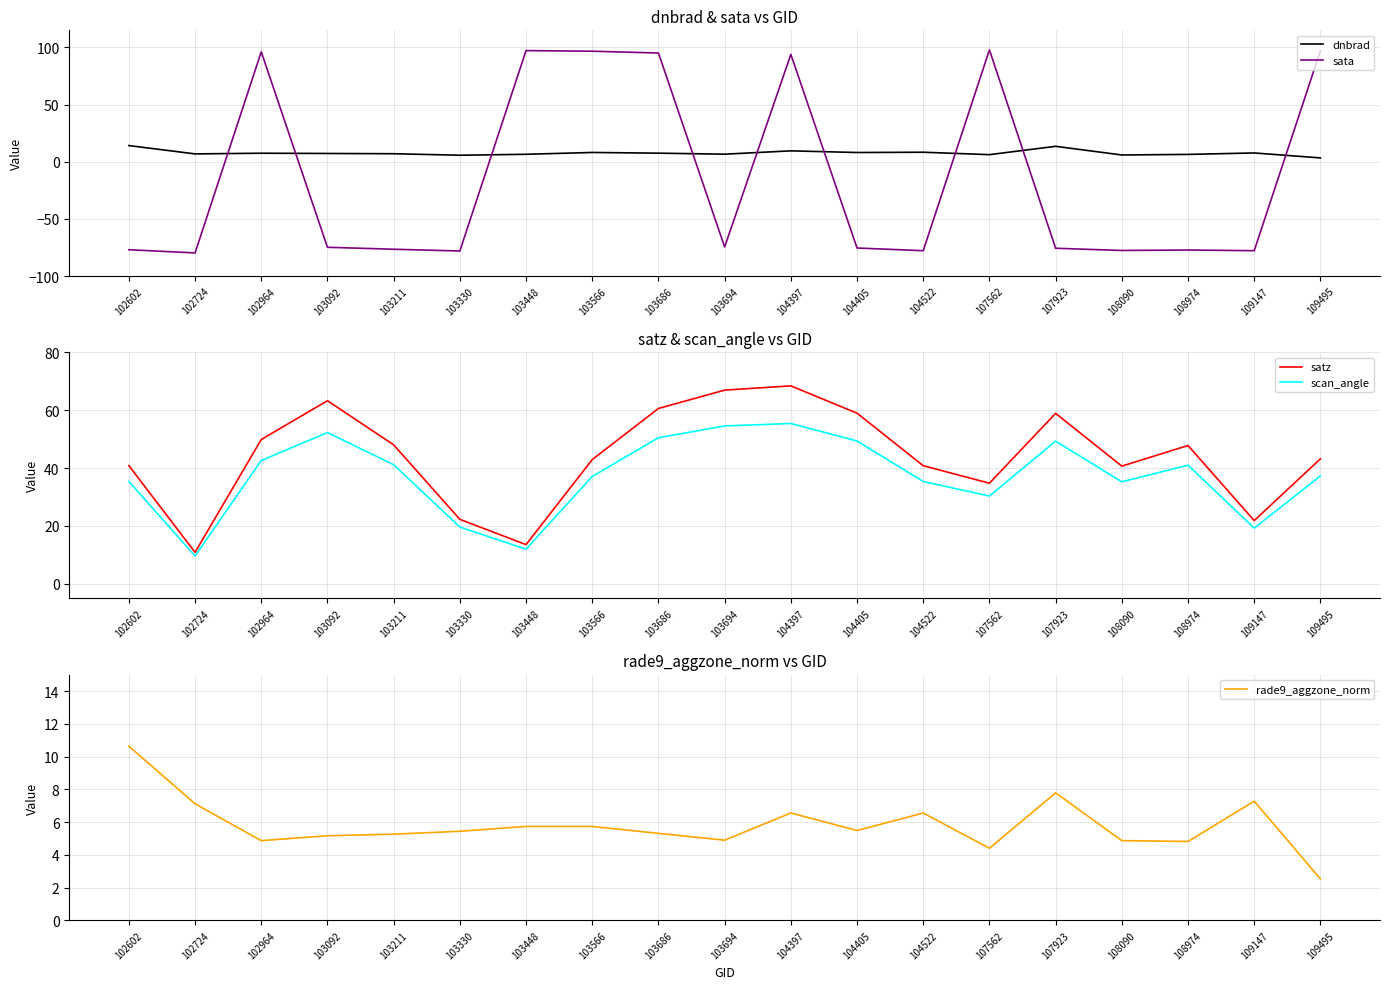

Does the chart display data point markers on the line(s)?

No